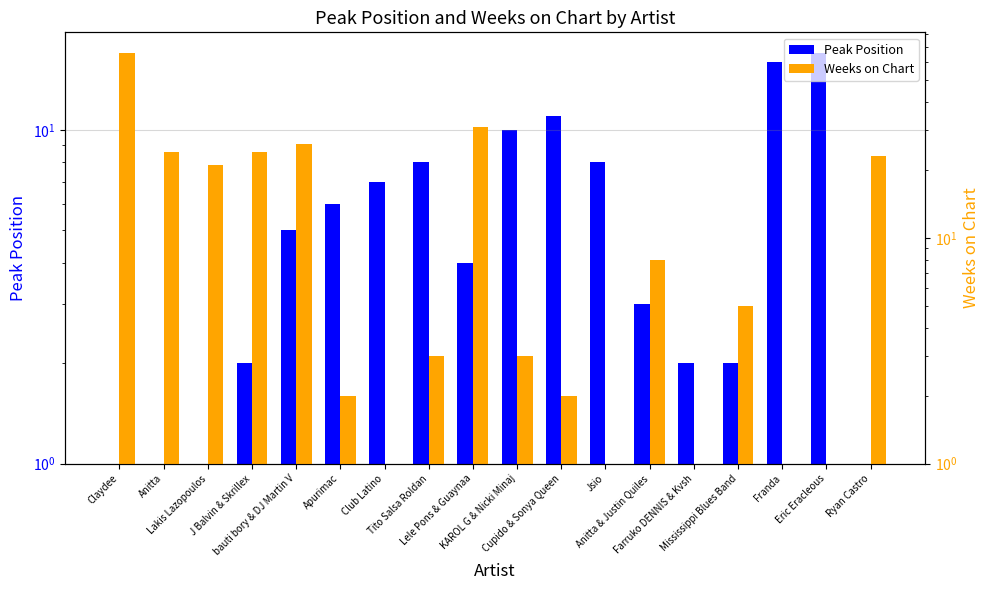

What is the smallest value displayed?

1